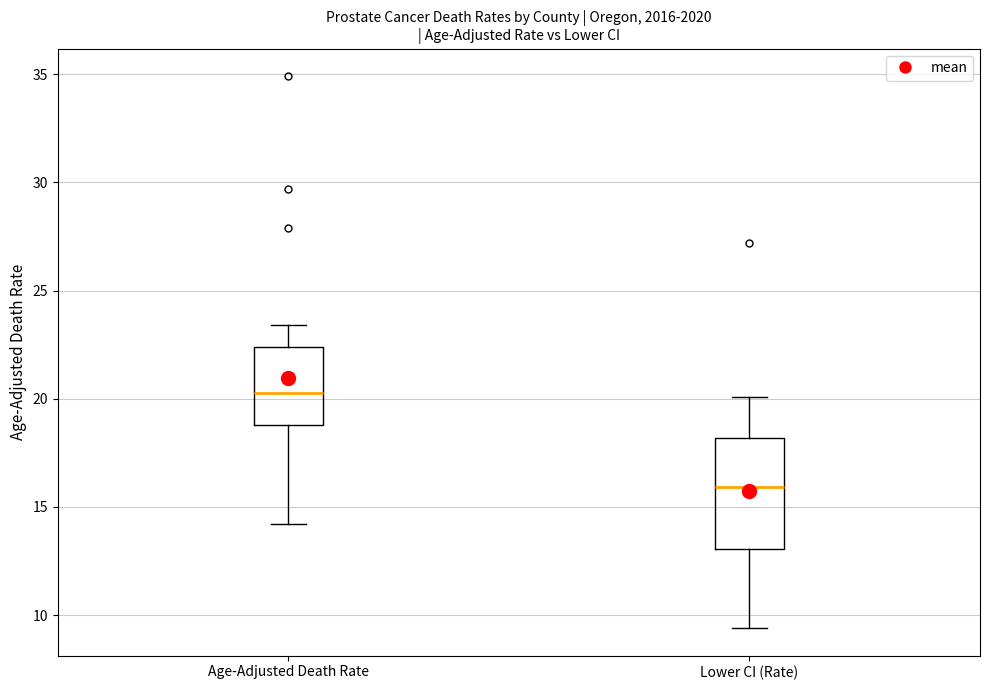

Reading left to right, transcribe this box plot: for each box, give where its median line is, the range the box spans, and where its two whiskers end, as read against the y-axis. The values are not printed on the chart, so give them approximately, as read against the axis.

Age-Adjusted Death Rate: median 20.5, box 19.0 to 22.5, whiskers 14.0 to 23.5
Lower CI (Rate): median 16.0, box 13.0 to 18.0, whiskers 9.5 to 20.0